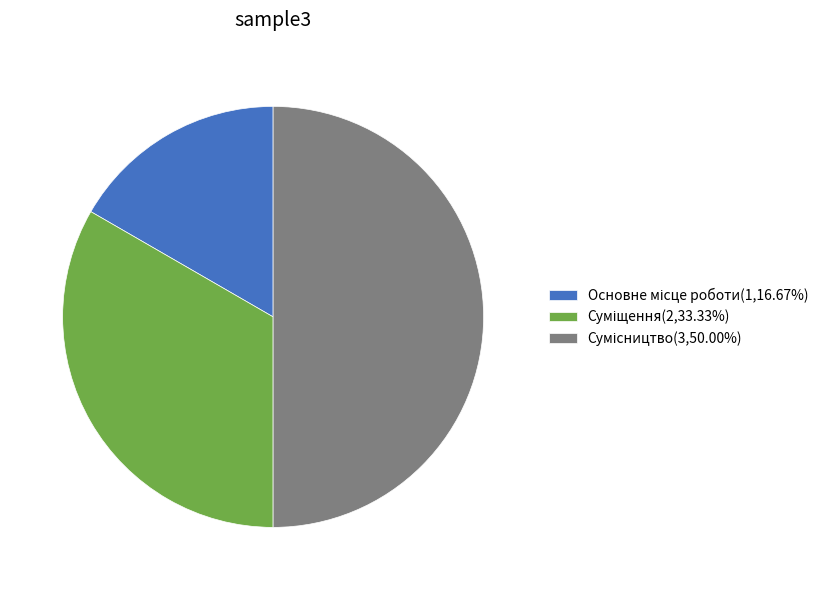

To the nearest percent, what portion does Сумісництво represent?

50%